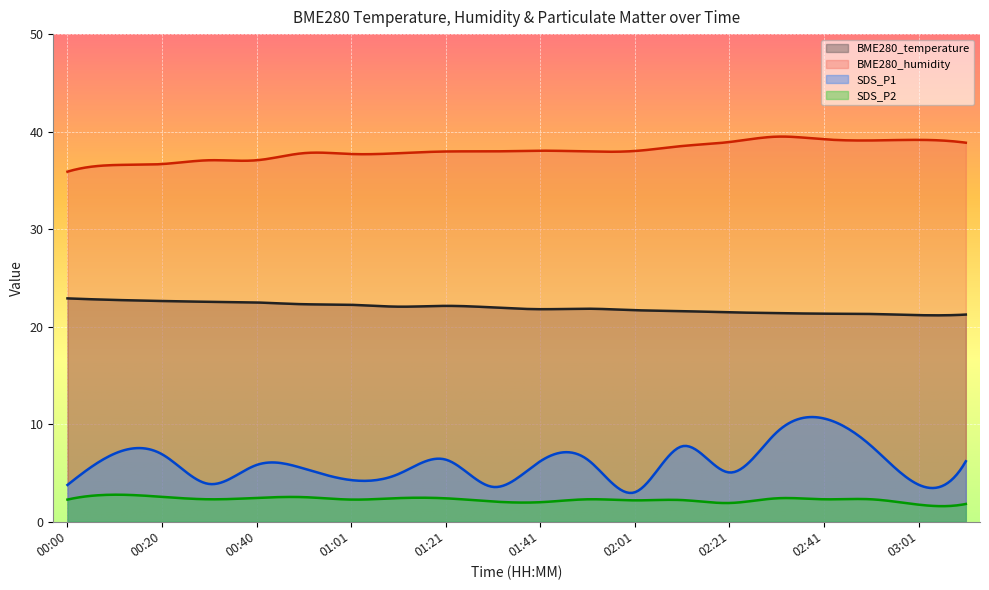

What is the greatest value displayed?

39.5